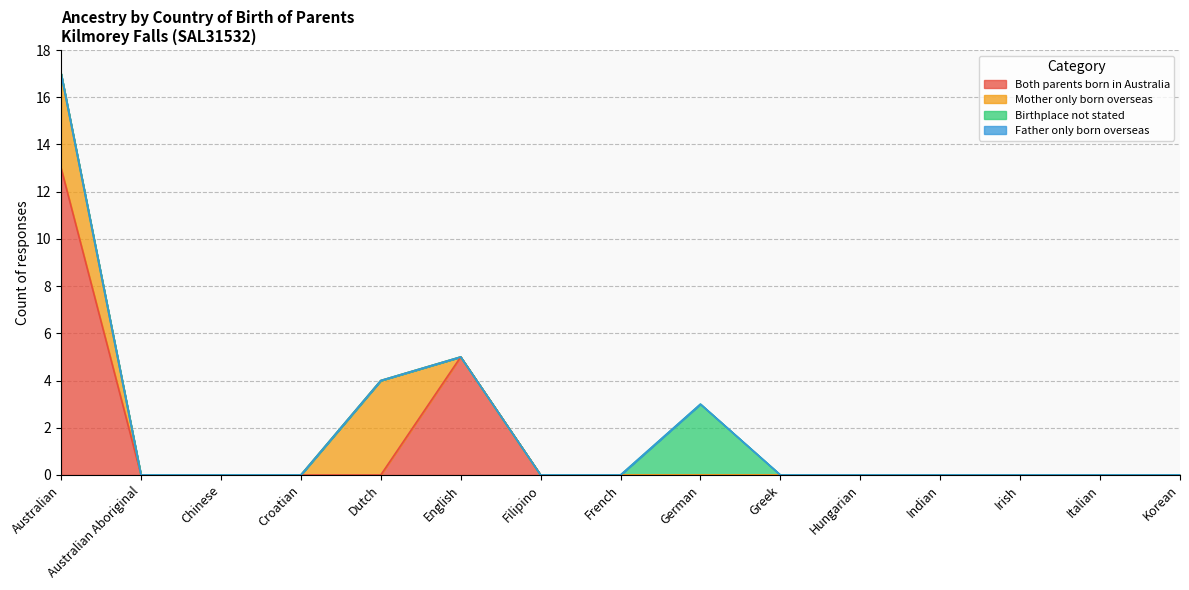

True or false: Birthplace not stated and Both parents born in Australia cross at least once.

False